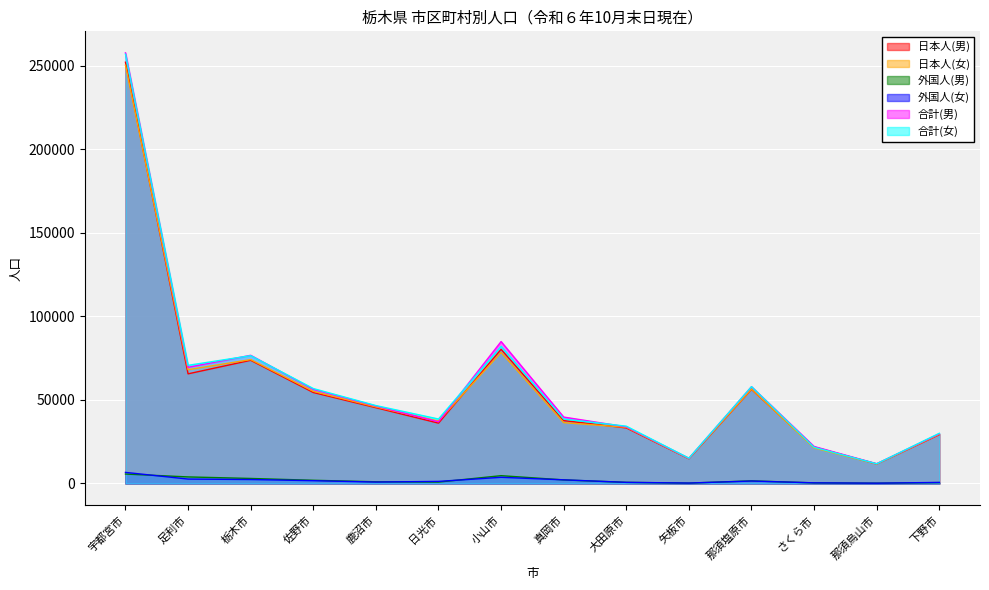

Does the chart display data point markers on the line(s)?

No